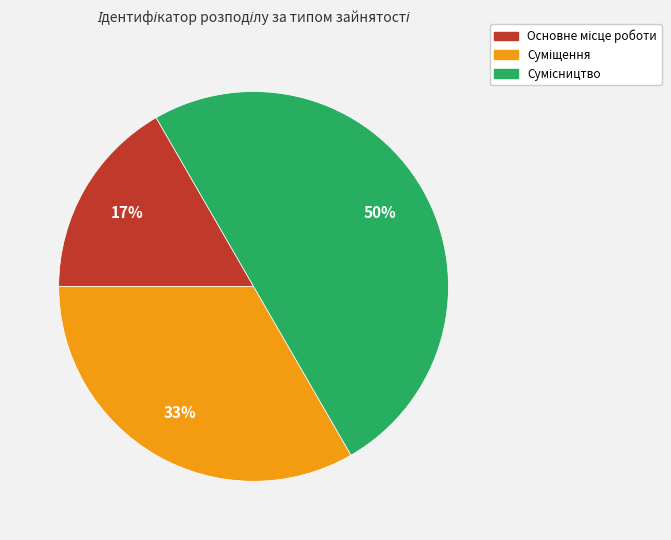

To the nearest percent, what is the average slice percentage?

33%